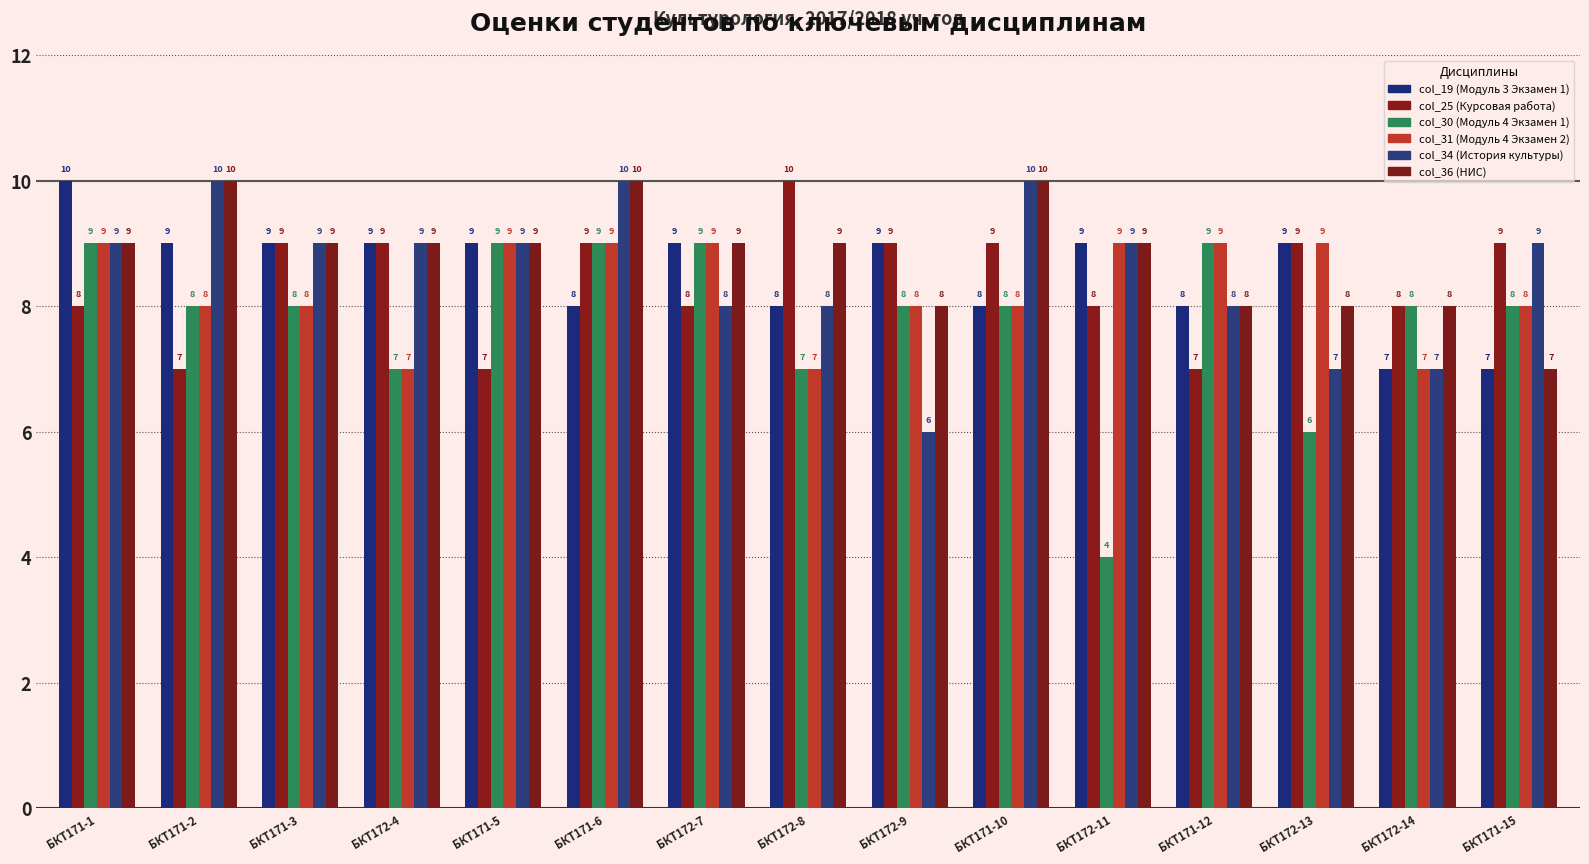

What is the difference between the second highest and minimum values in the col_31 (Модуль 4 Экзамен 2) series?

2